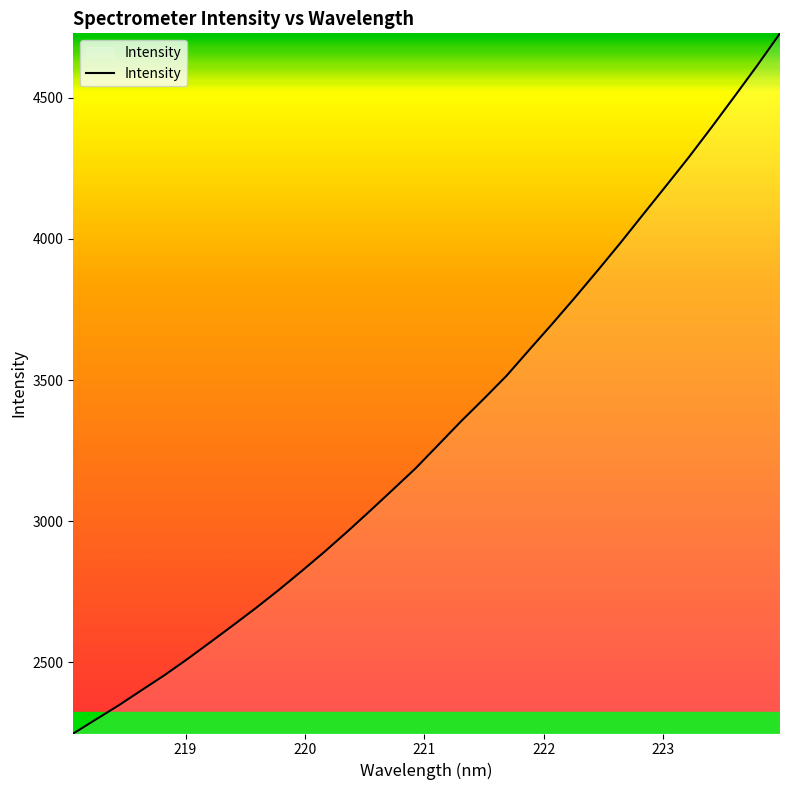

What is the minimum value shown in the chart?

2247.8